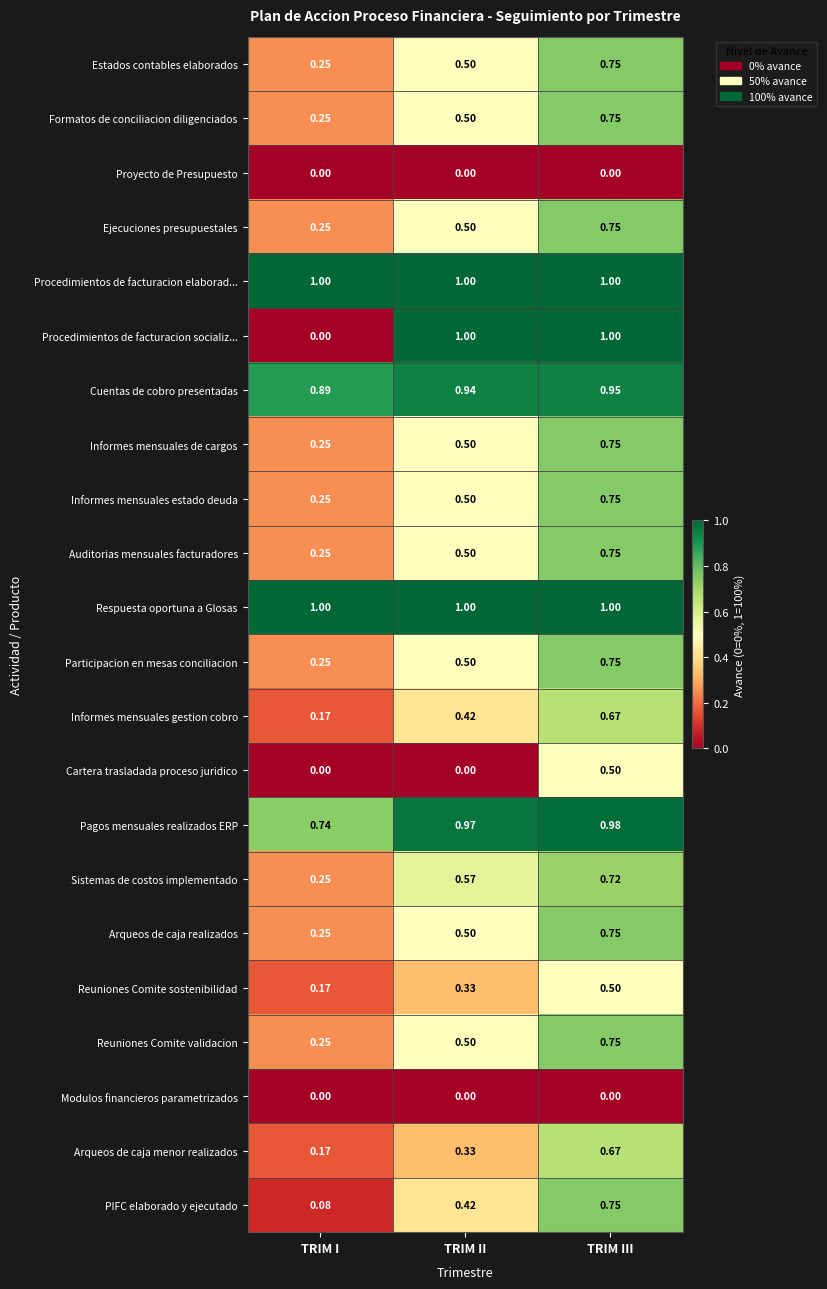

At which label does Participacion en mesas conciliacion reach its peak?

TRIM III